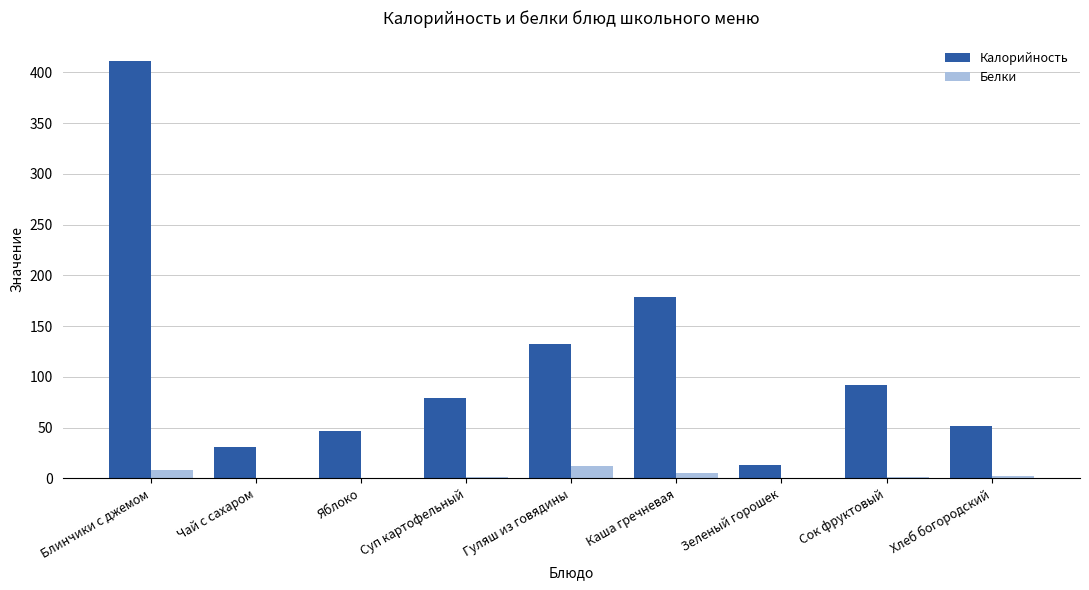

Are the bars grouped side by side (vs. stacked)?

Yes